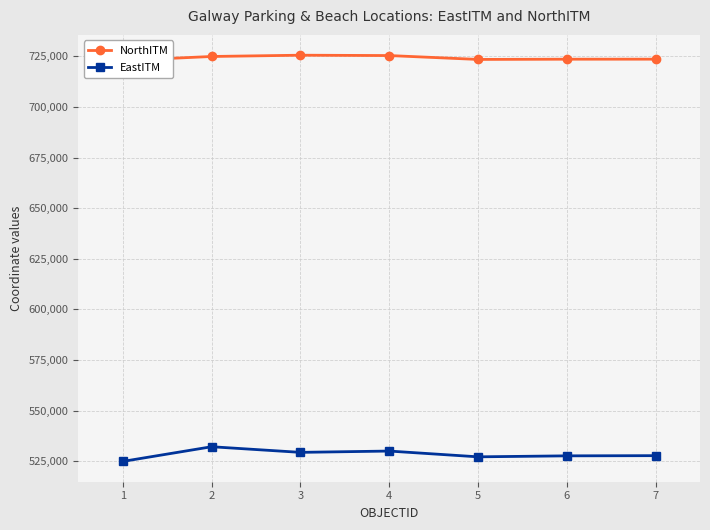

Does the chart have visible grid lines?

Yes